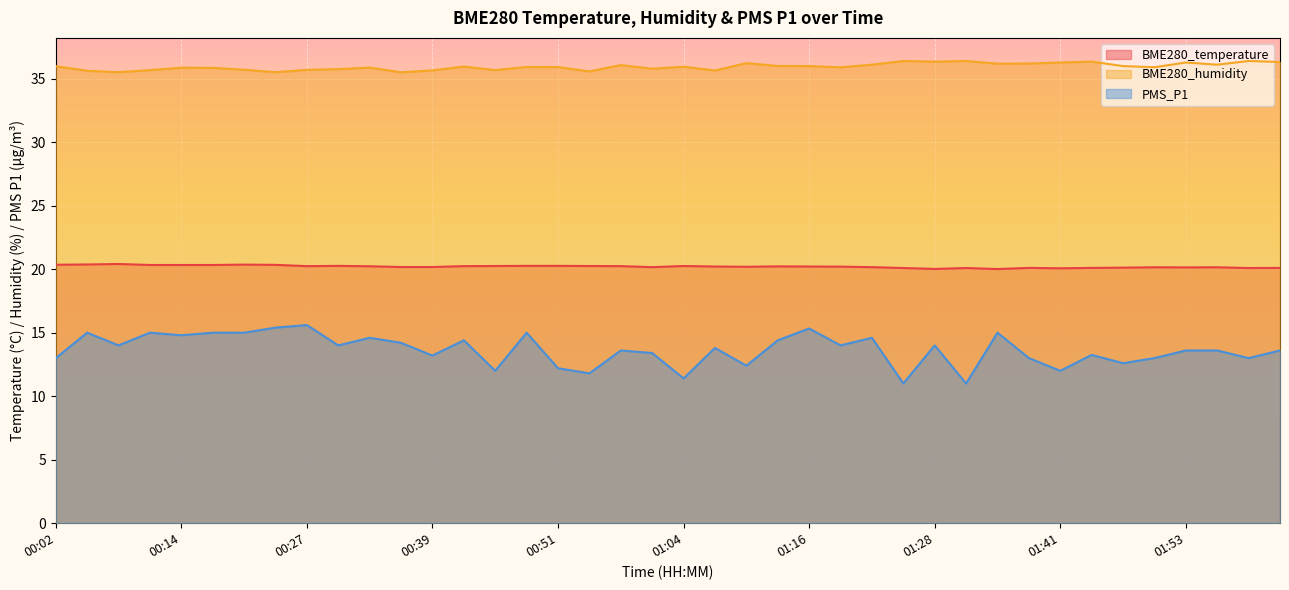

Rank the series by their maximum value, from highest to lowest.

BME280_humidity, BME280_temperature, PMS_P1